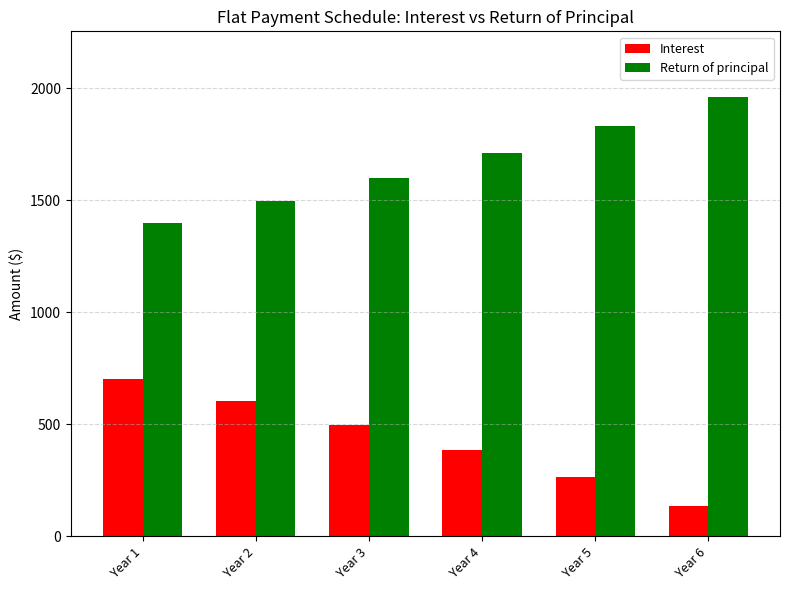

How many data points in Interest are less than 497?

3